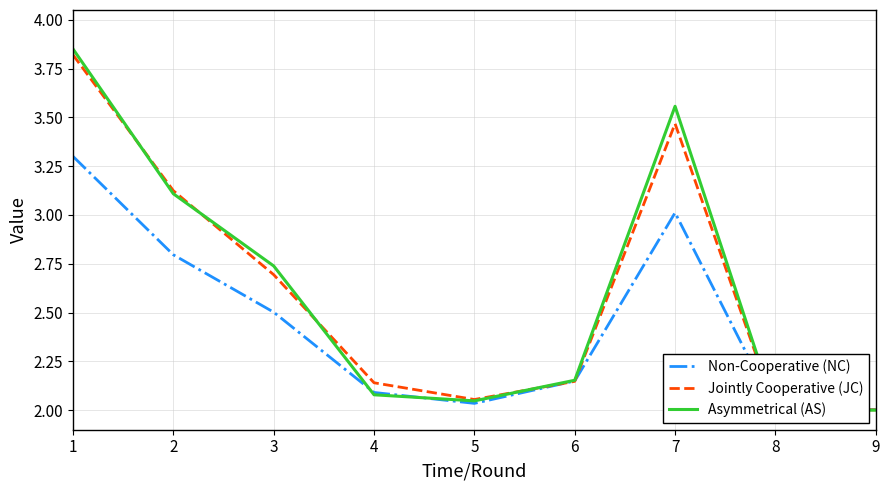

At which category is the sum across all series the highest?

1